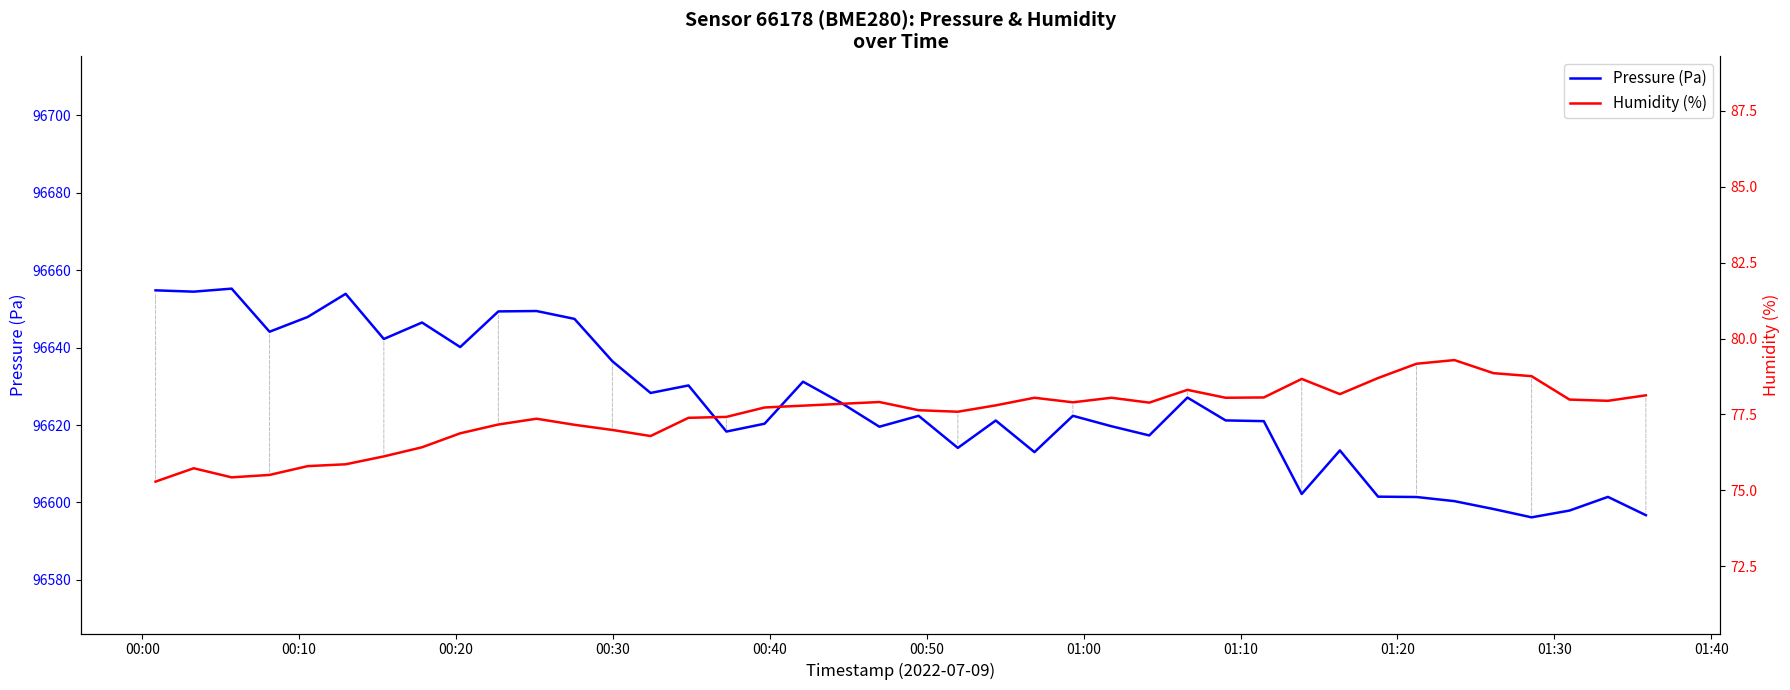

True or false: Pressure (Pa) and Humidity (%) intersect in this chart.

False